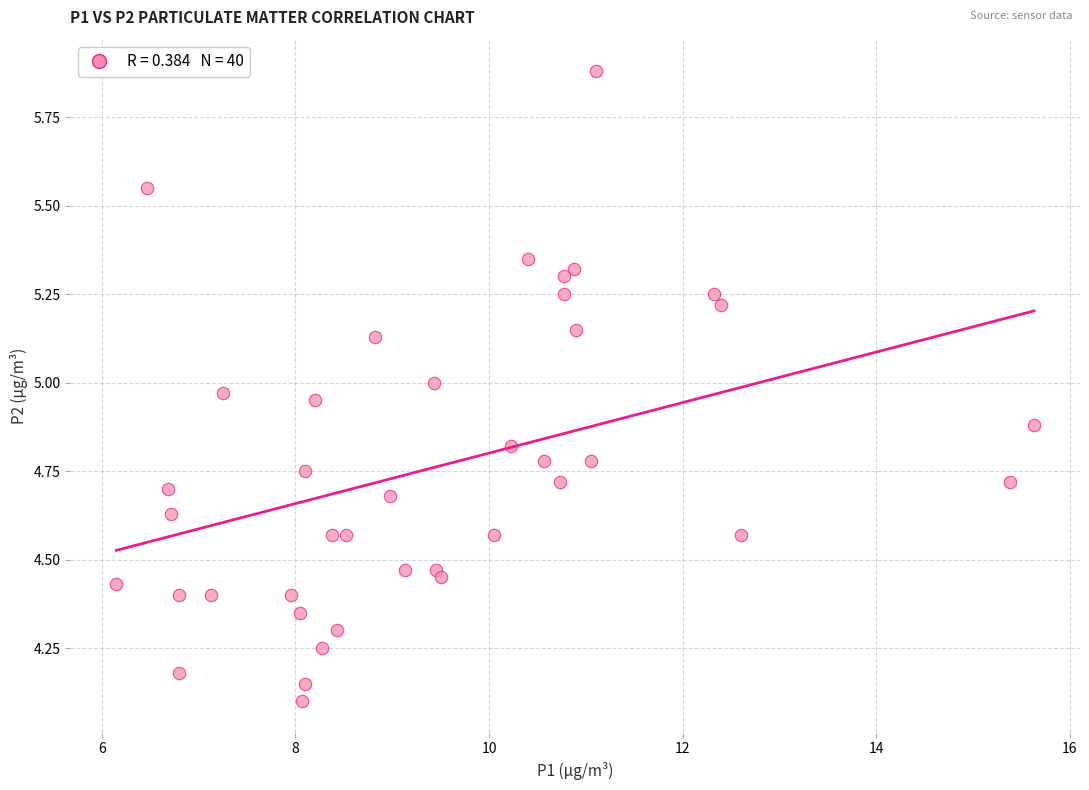

What is the range of Y values (max minus min)?

1.8